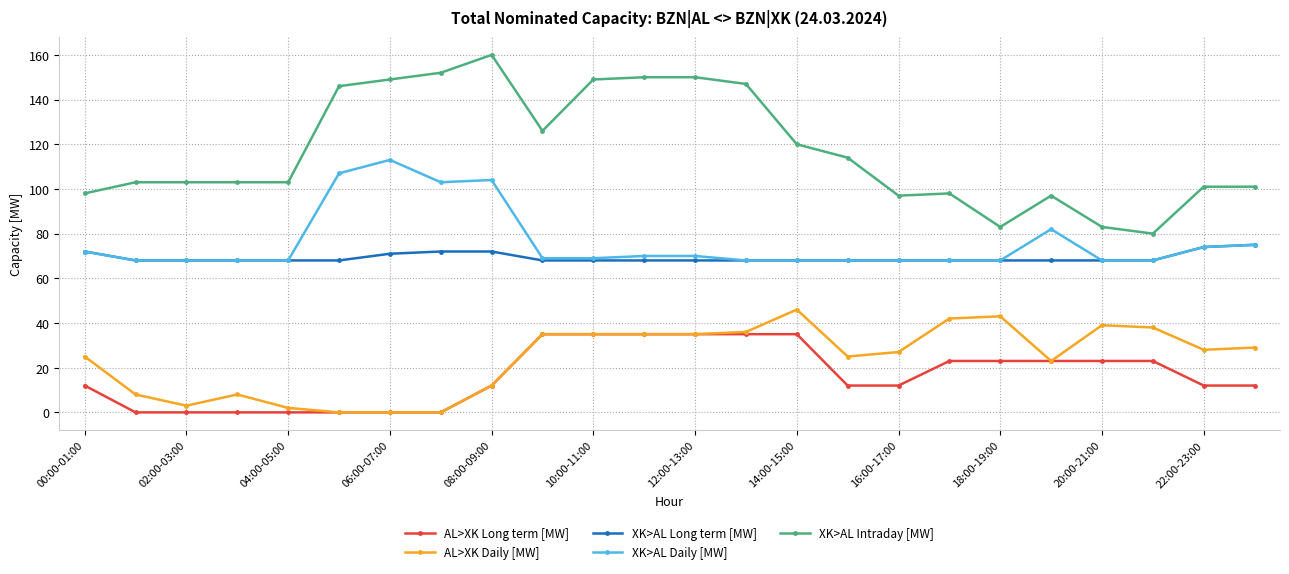

True or false: XK>AL Daily [MW] and AL>XK Daily [MW] cross at least once.

False